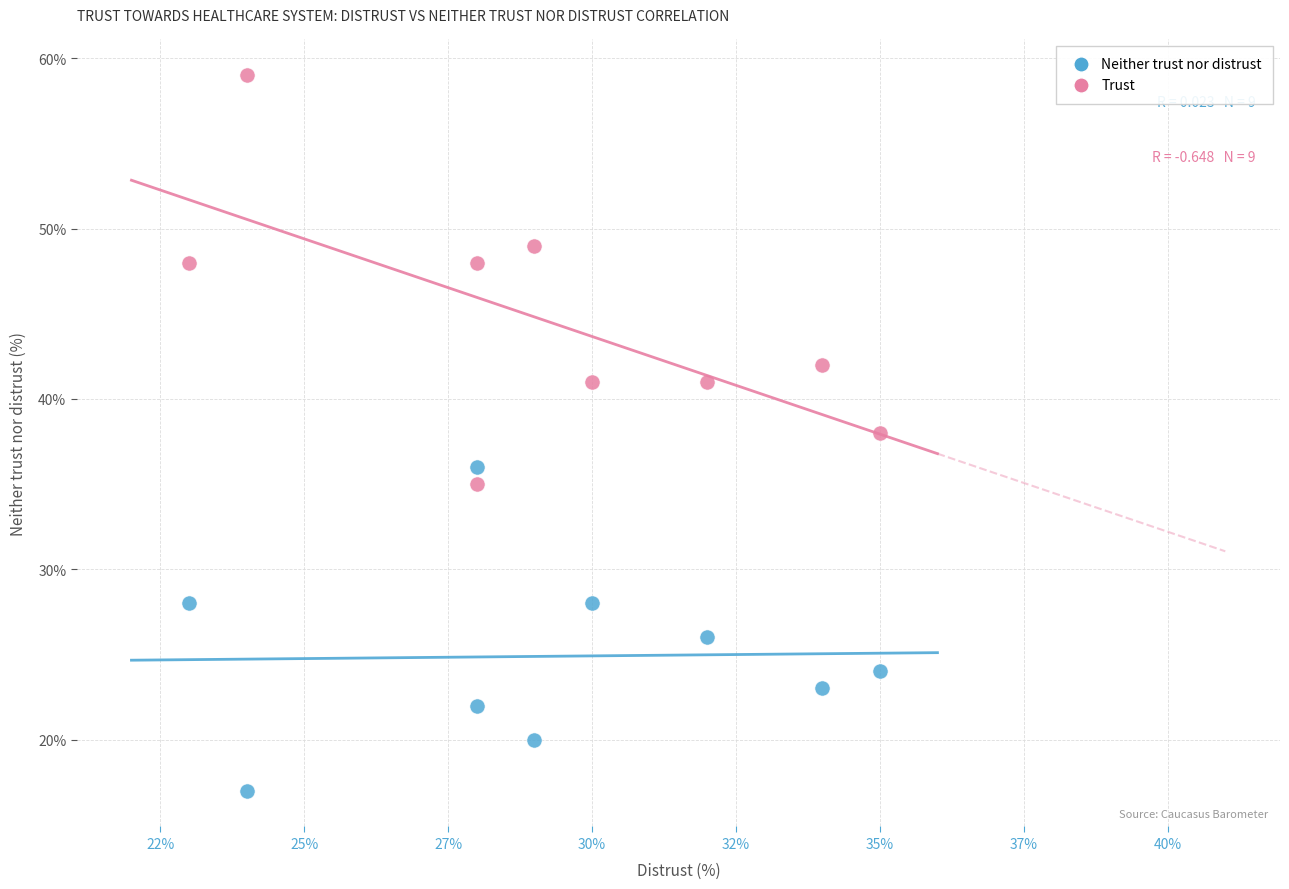

Which series has the widest spread of Y values?

Trust